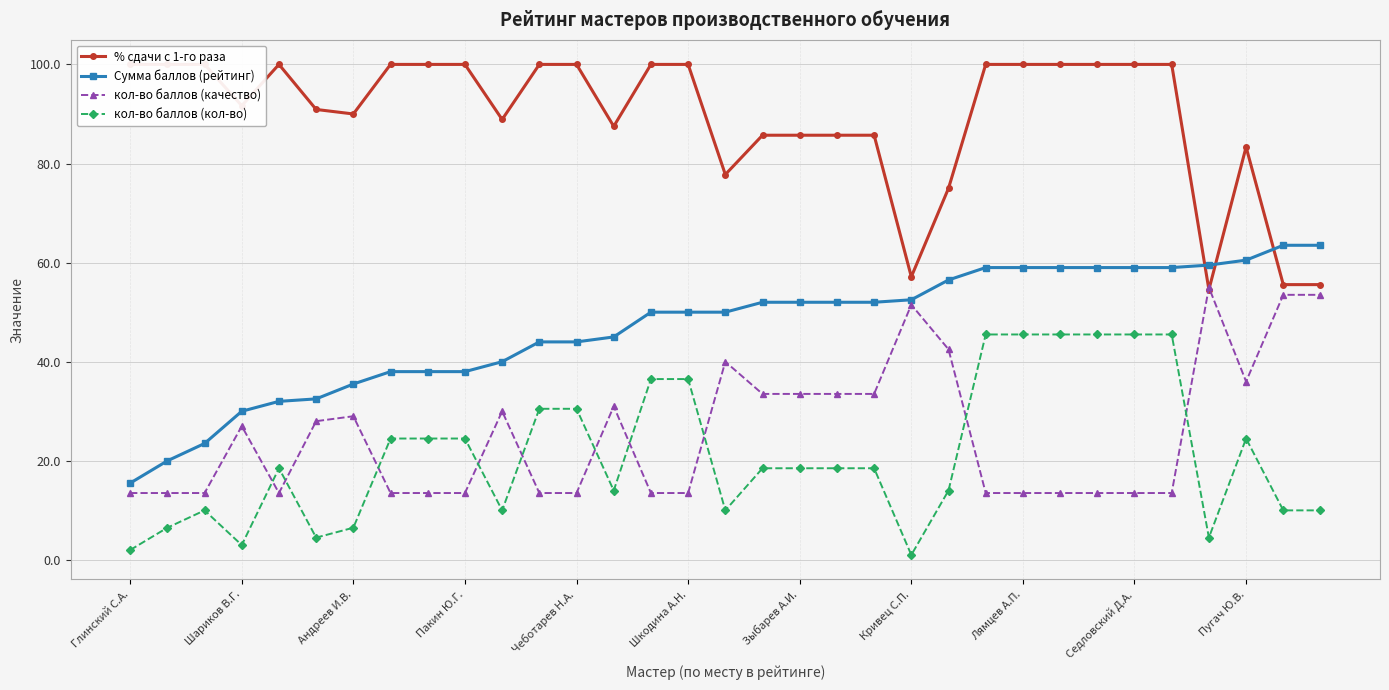

Read the кол-во баллов (качество) value at Зыбарев А.И..

33.5